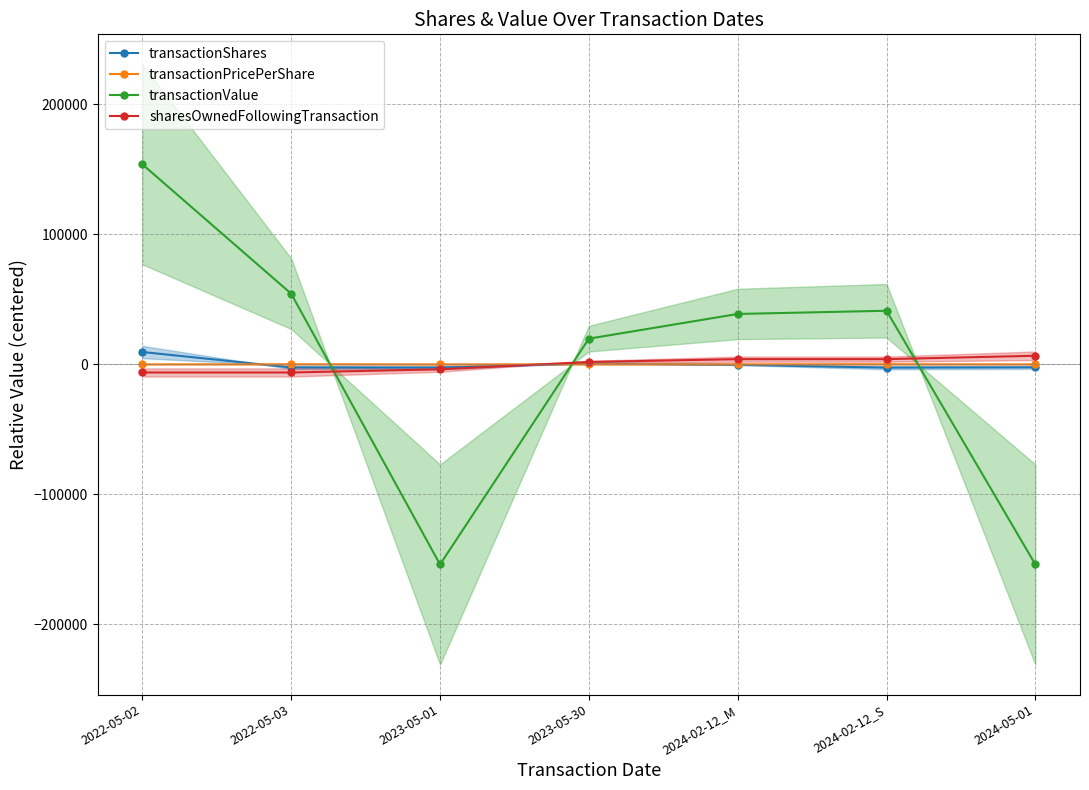

List the series in order of their peak value, lowest first.

transactionPricePerShare, sharesOwnedFollowingTransaction, transactionShares, transactionValue